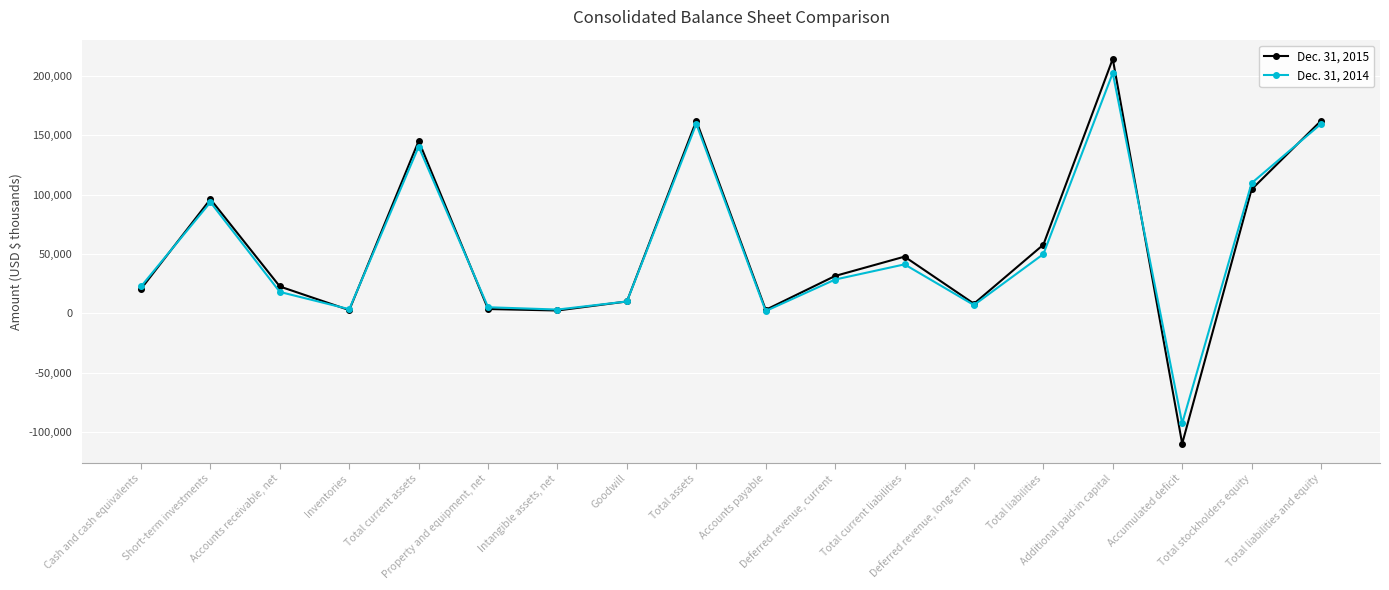

Which series has the largest range (max minus min)?

Dec. 31, 2015